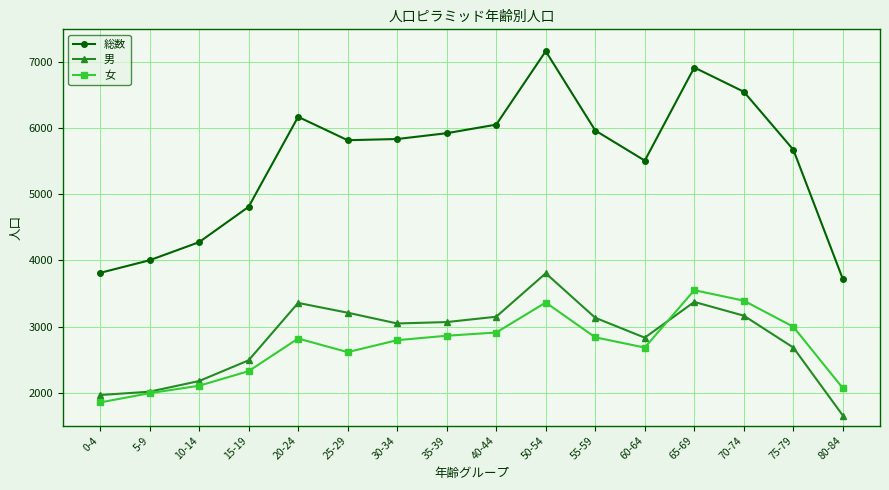

How many data points does each series have?

16